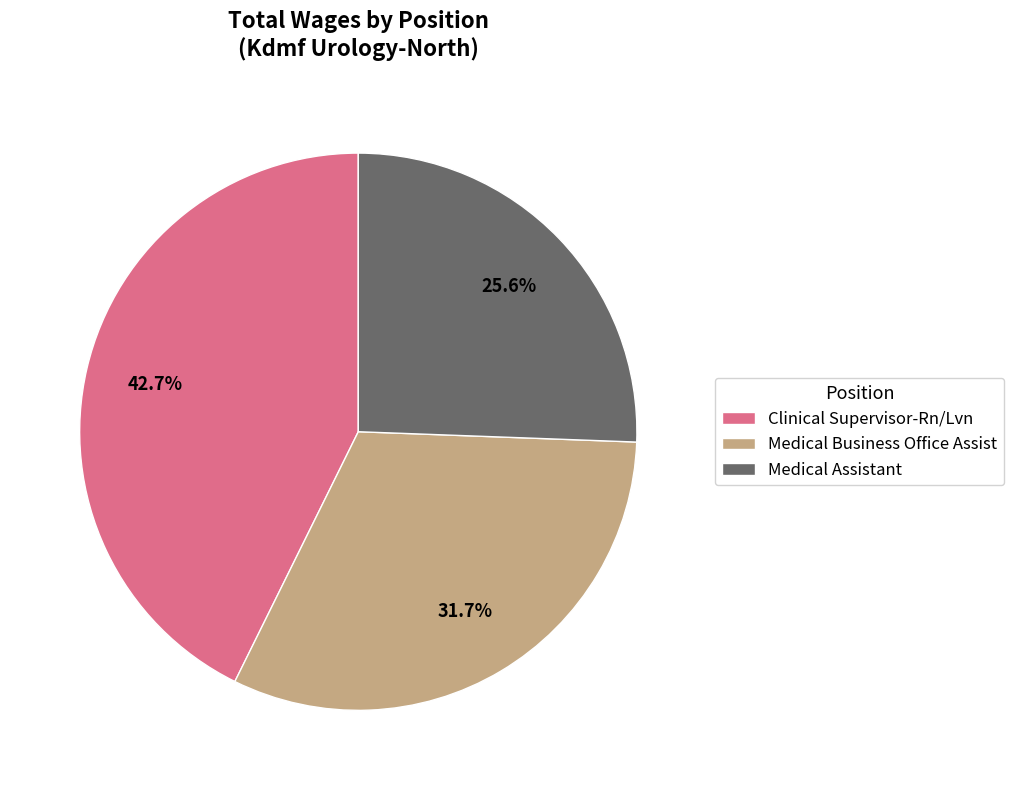

How many slices are in this pie chart?

3